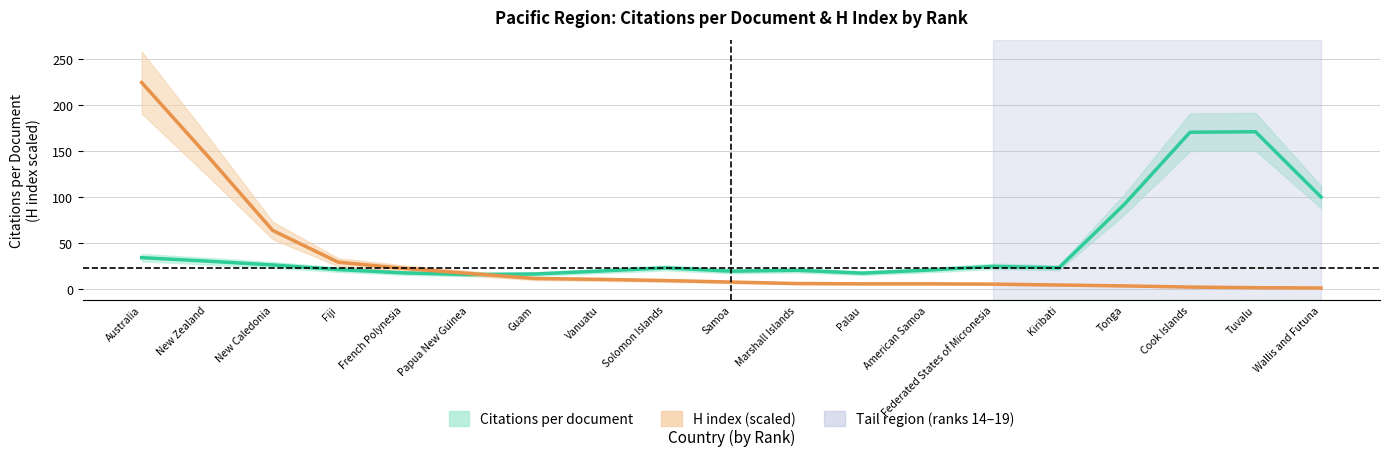

Where does the Citations per document series first go above 22?

Australia